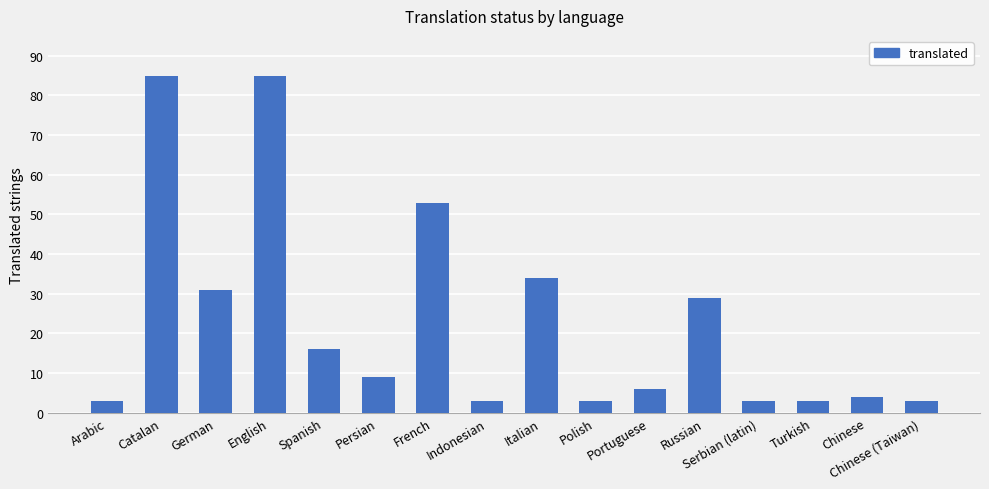

What is the greatest value displayed?

85